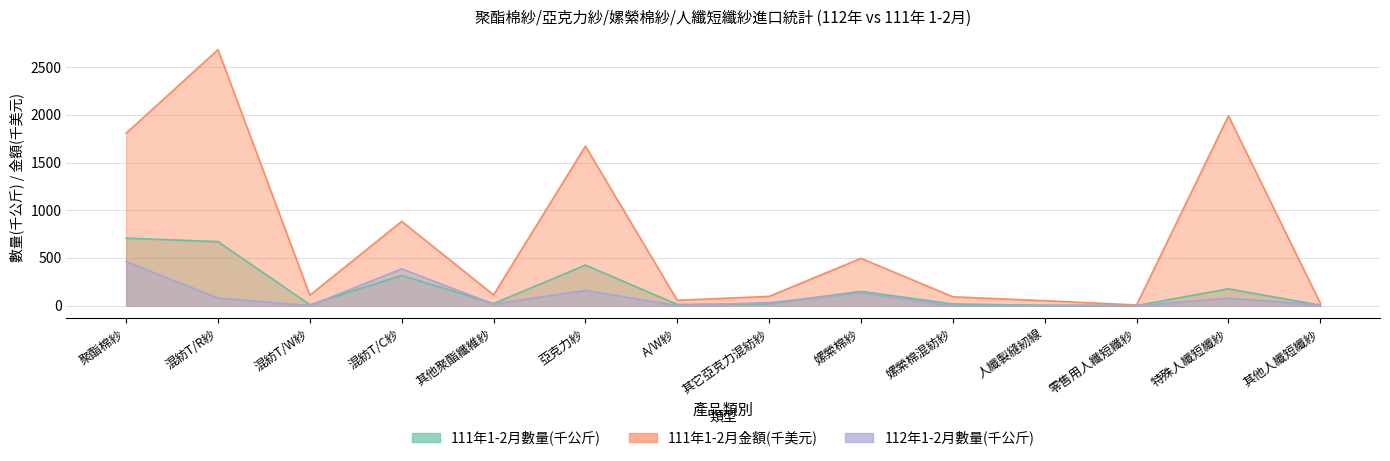

Reading right to left, what are all the values shown in this chart?

111年1-2月數量(公斤): 3.8	176.0	0.2	2.5	16.6	149.4	19.9	11.8	425.0	21.1	316.7	8.9	670.9	707.3
111年1-2月金額(美元): 25.1	1989.6	6.0	51.1	91.6	495.4	96.4	55.5	1672.6	112.3	882.9	108.2	2684.5	1807.6
112年1-2月數量(公斤): 7.7	77.7	0.1	1.6	0.0	131.0	31.4	0.0	159.2	15.5	384.8	0.2	79.0	460.5